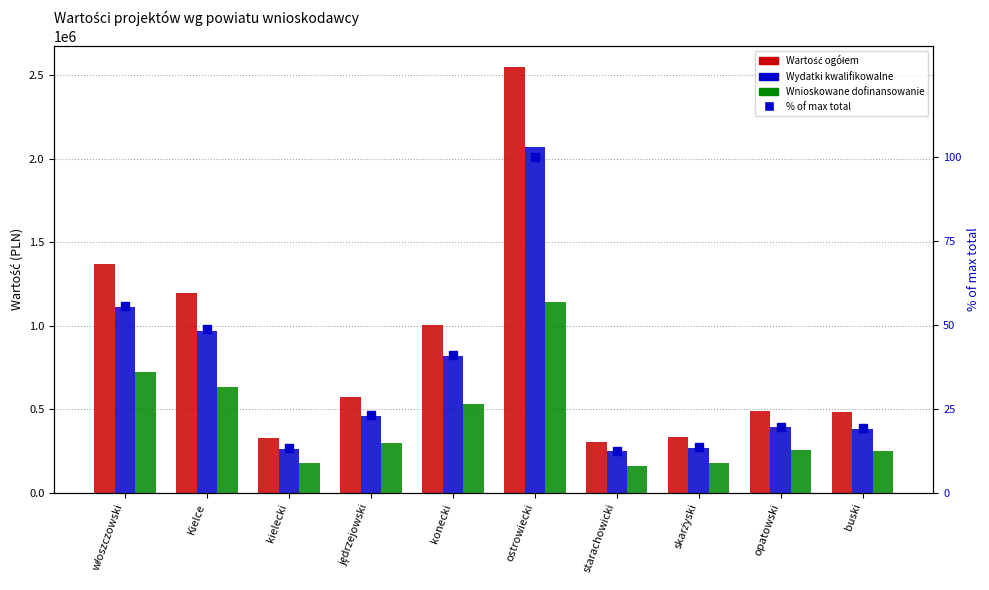

How many groups of bars are there?

10